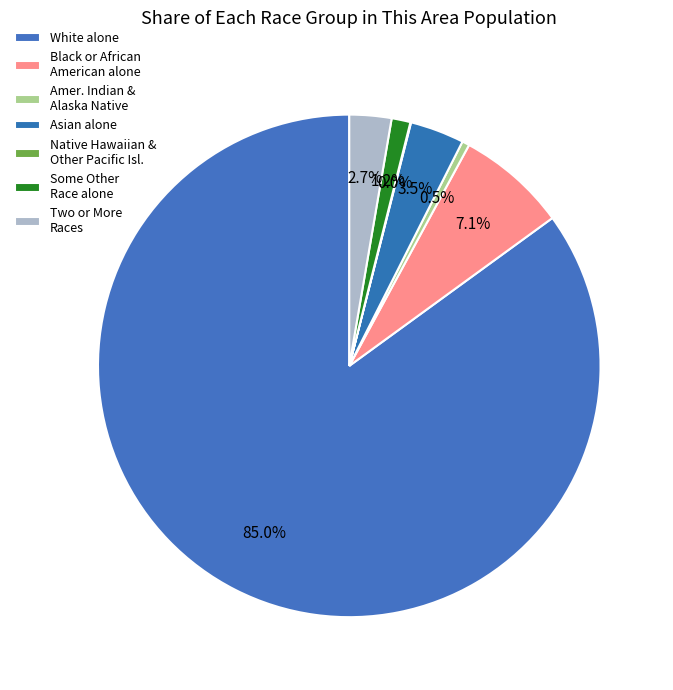

What percentage is NOT represented by Some Other Race alone?

98.8%